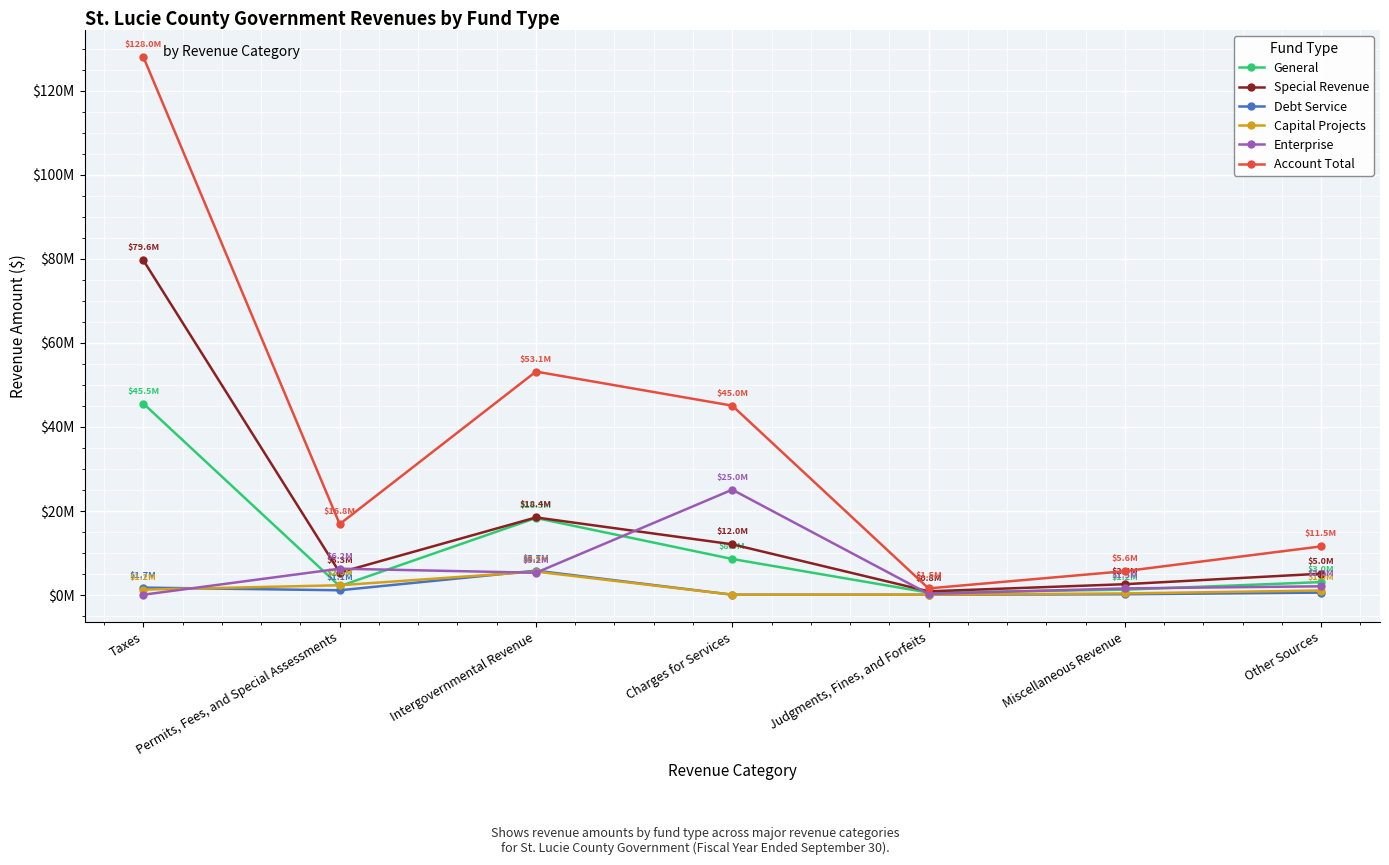

Where do Capital Projects and Enterprise first cross each other?

Taxes and Permits, Fees, and Special Assessments